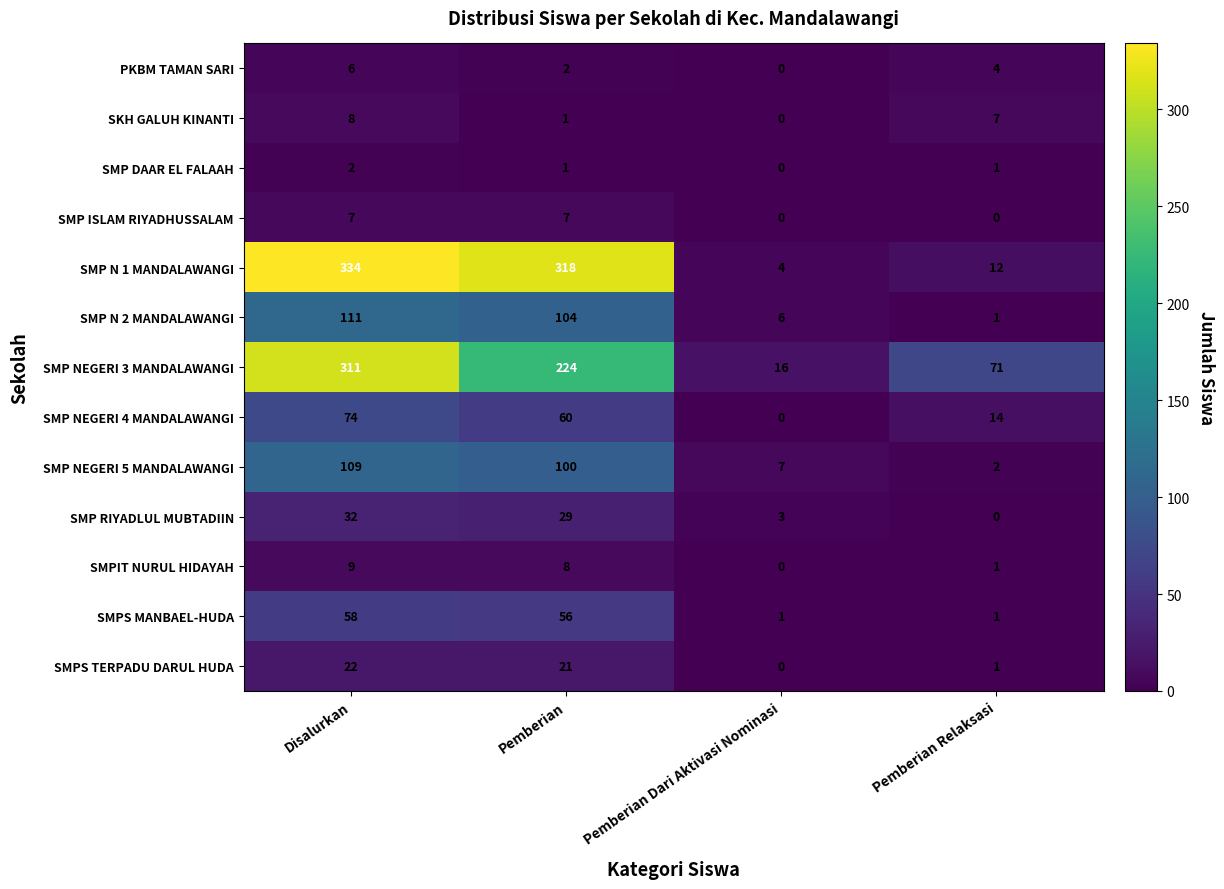

Which series has the largest total across all categories?

SMP N 1 MANDALAWANGI